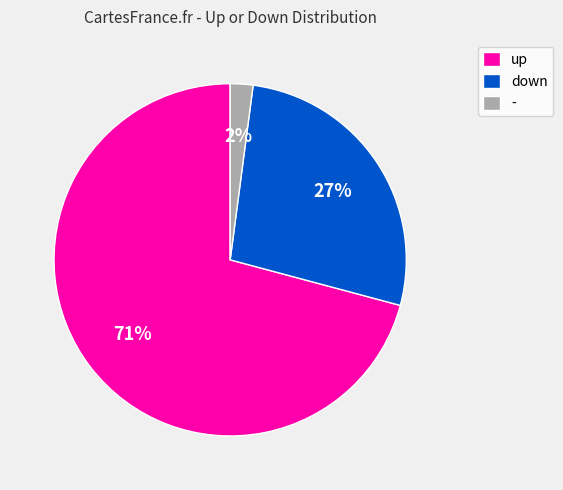

Is it true that up is 83% of the pie?

False